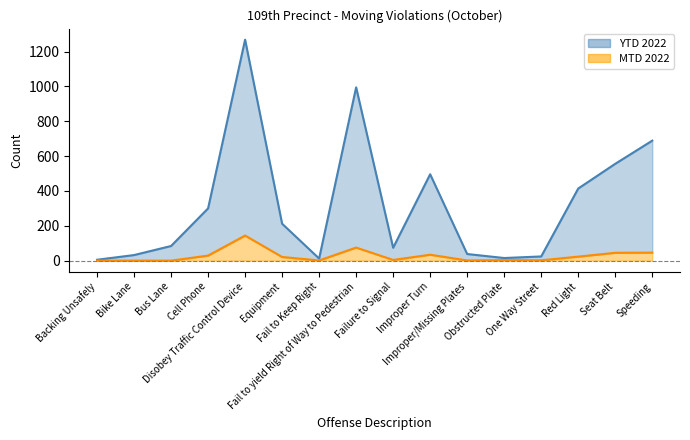

List the series in order of their overall mean, lowest first.

MTD 2022, YTD 2022